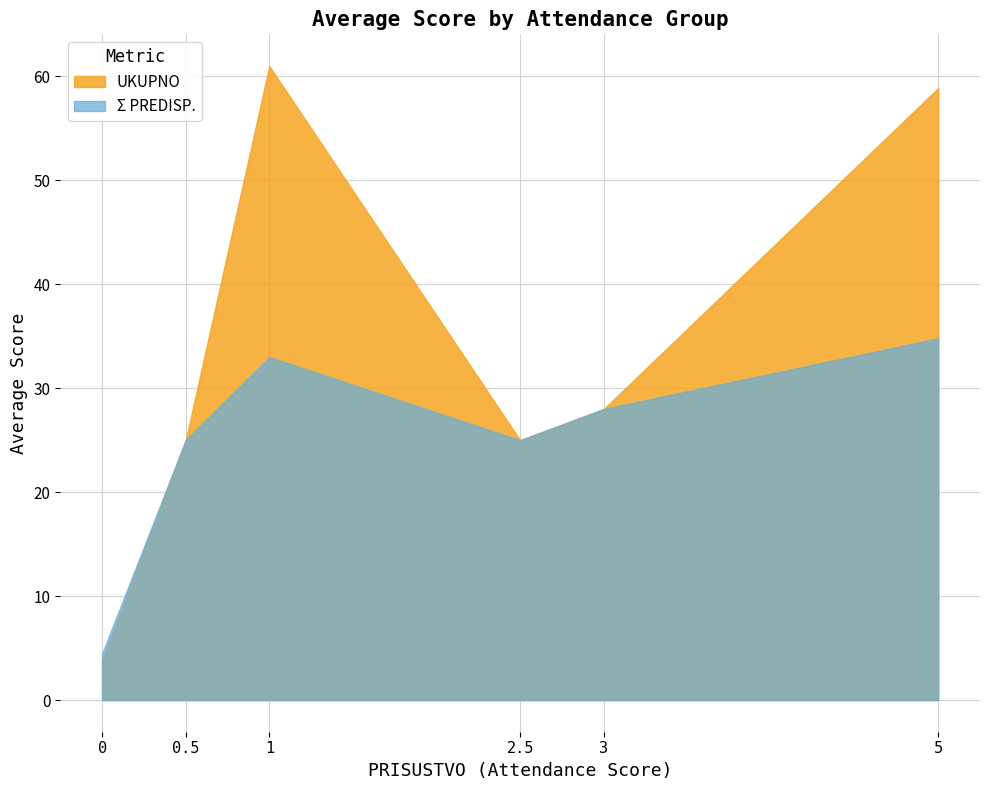

True or false: UKUPNO and Sigma PREDISP. cross at least once.

False